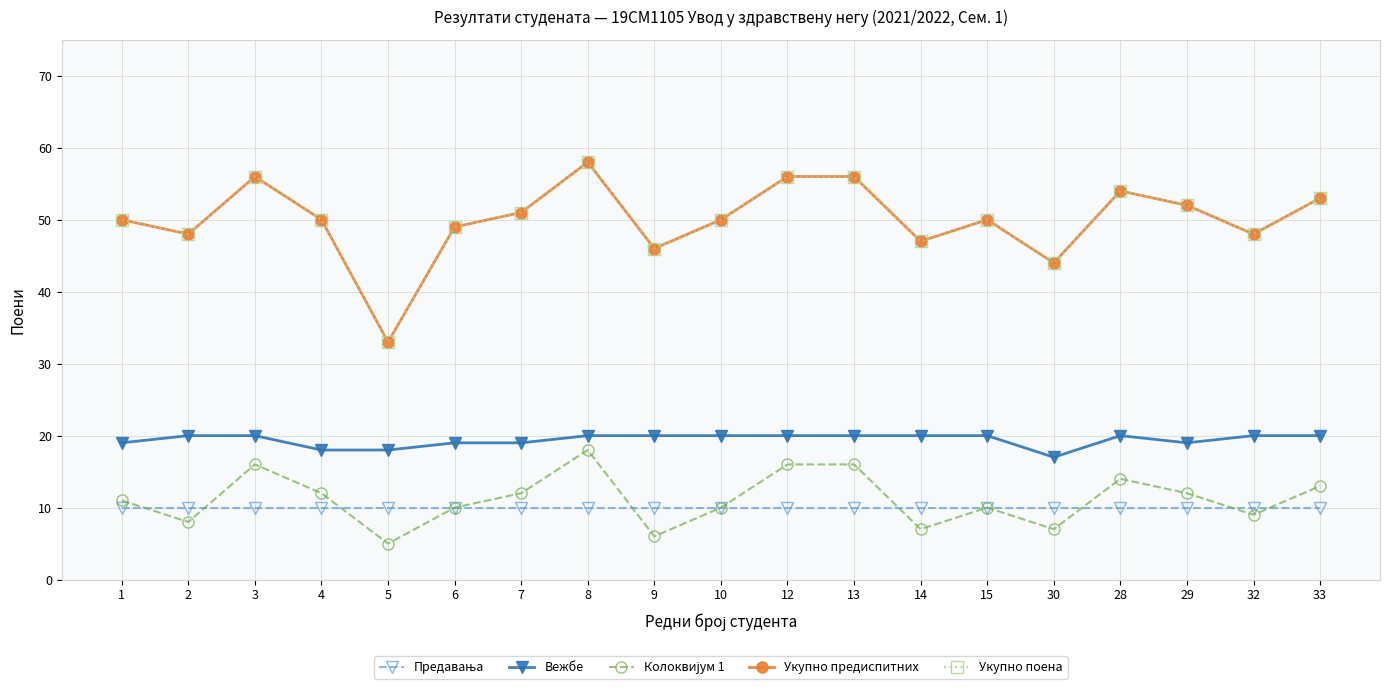

Reading left to right, transcribe all the data shown in this chart.

Предавања: 1=10	2=10	3=10	4=10	5=10	6=10	7=10	8=10	9=10	10=10	12=10	13=10	14=10	15=10	30=10	28=10	29=10	32=10	33=10
Вежбе: 1=19	2=20	3=20	4=18	5=18	6=19	7=19	8=20	9=20	10=20	12=20	13=20	14=20	15=20	30=17	28=20	29=19	32=20	33=20
Колоквијум 1: 1=11	2=8	3=16	4=12	5=5	6=10	7=12	8=18	9=6	10=10	12=16	13=16	14=7	15=10	30=7	28=14	29=12	32=9	33=13
Укупно предиспитних: 1=50	2=48	3=56	4=50	5=33	6=49	7=51	8=58	9=46	10=50	12=56	13=56	14=47	15=50	30=44	28=54	29=52	32=48	33=53
Укупно поена: 1=50	2=48	3=56	4=50	5=33	6=49	7=51	8=58	9=46	10=50	12=56	13=56	14=47	15=50	30=44	28=54	29=52	32=48	33=53